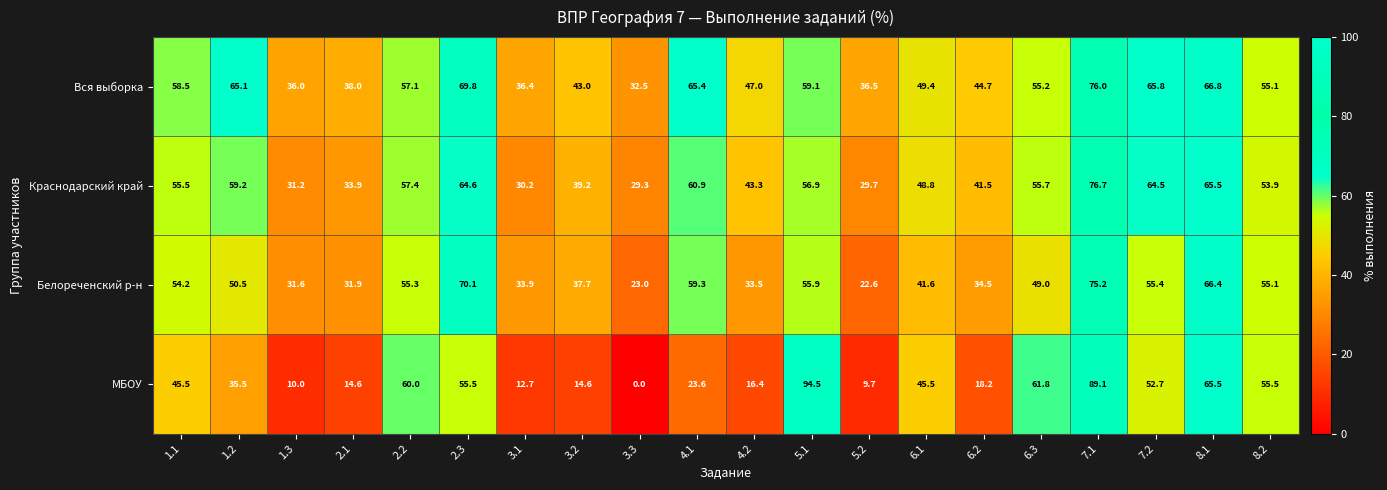

What is the difference between the second highest and minimum values in the Вся выборка series?

37.3